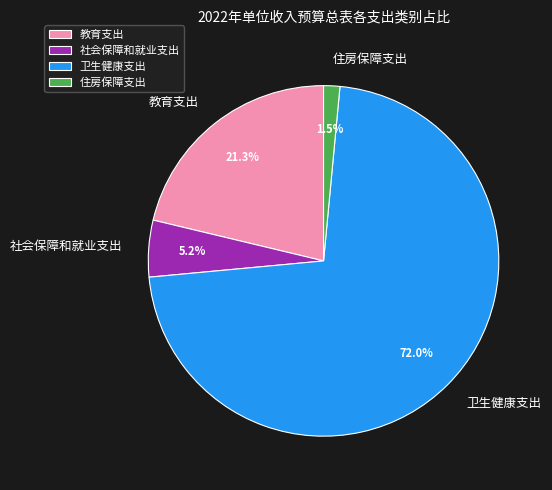

Does 教育支出 account for over 50% of the chart?

No